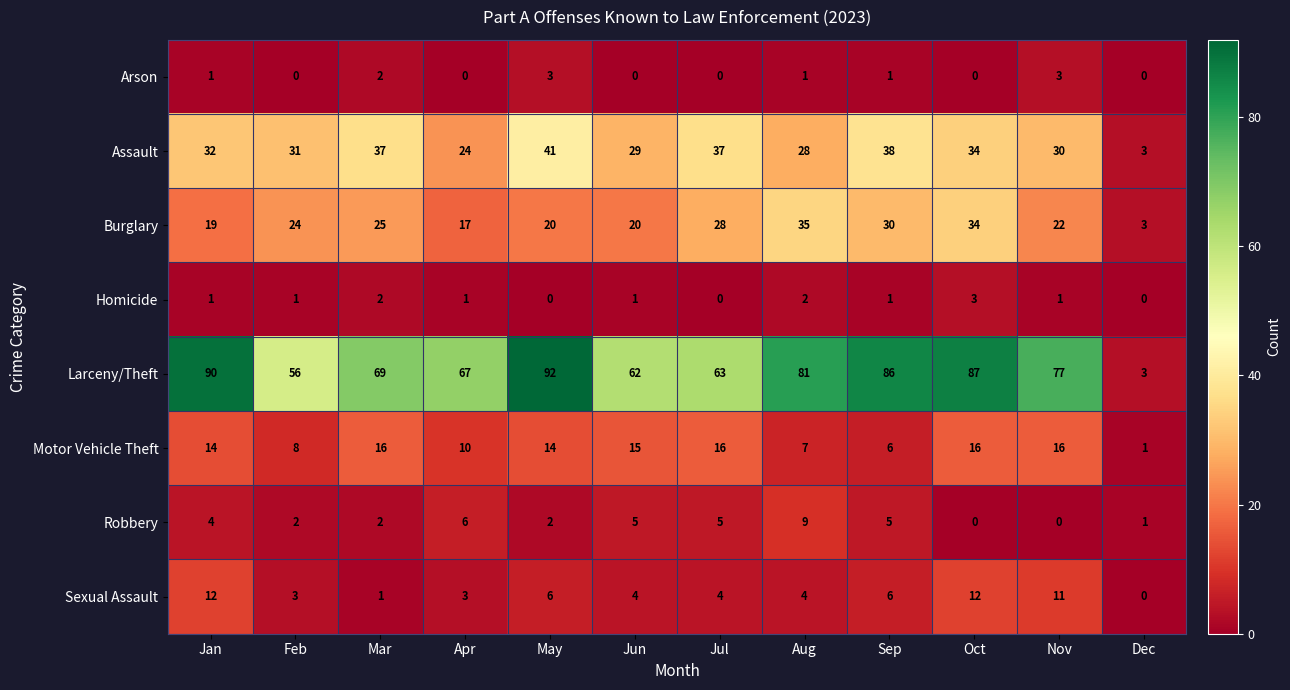

What is the difference between the Motor Vehicle Theft values at May and Dec?

13